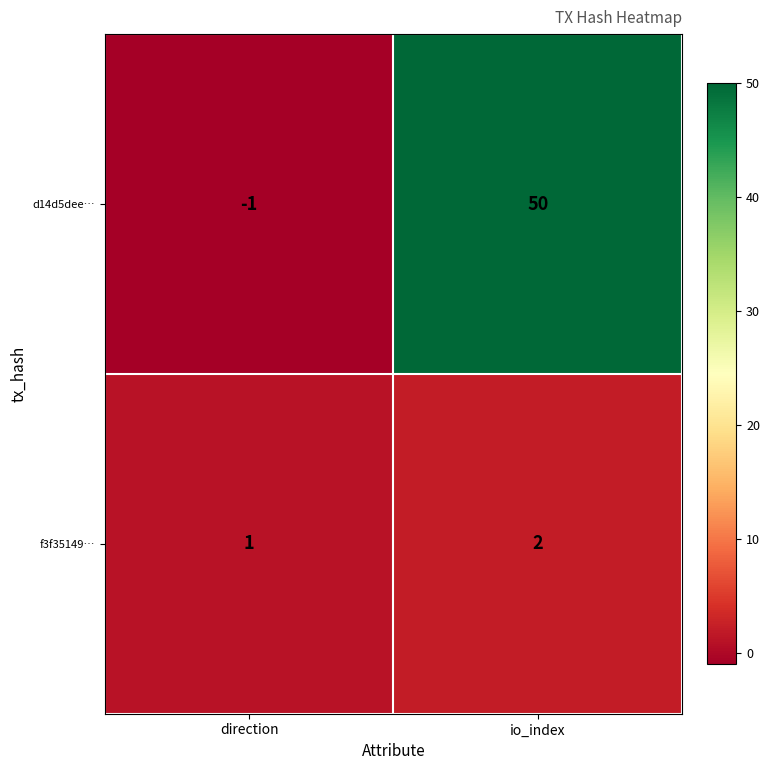

Which series has the largest total across all categories?

d14d5dee…